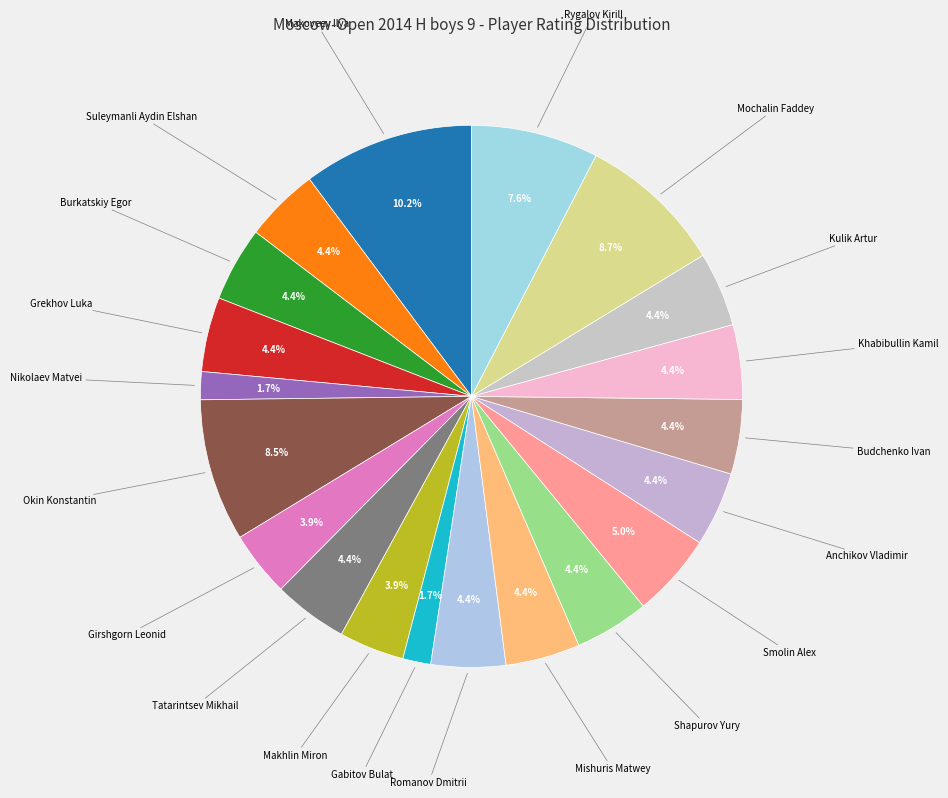

Count the number of slices in the pie.

20